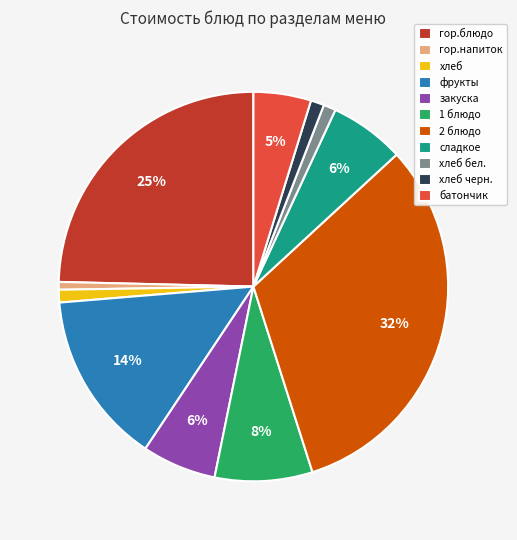

How many segments does this pie chart have?

11